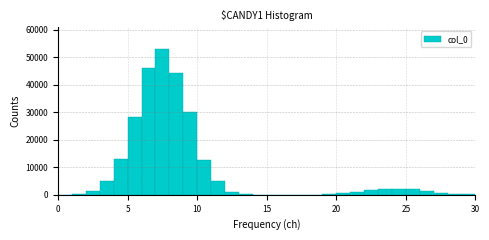

Around what value on the x-axis is the tallest bar? Give the approximate position of its centre, as read against the axis.

7.5